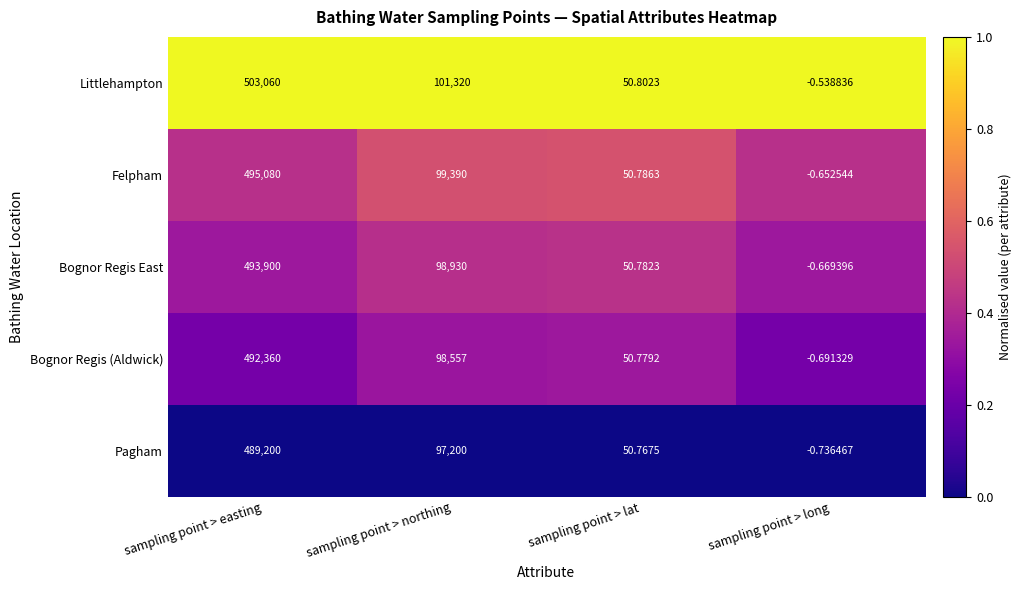

What is the spread (max minus min) of values at sampling point > lat?

0.0